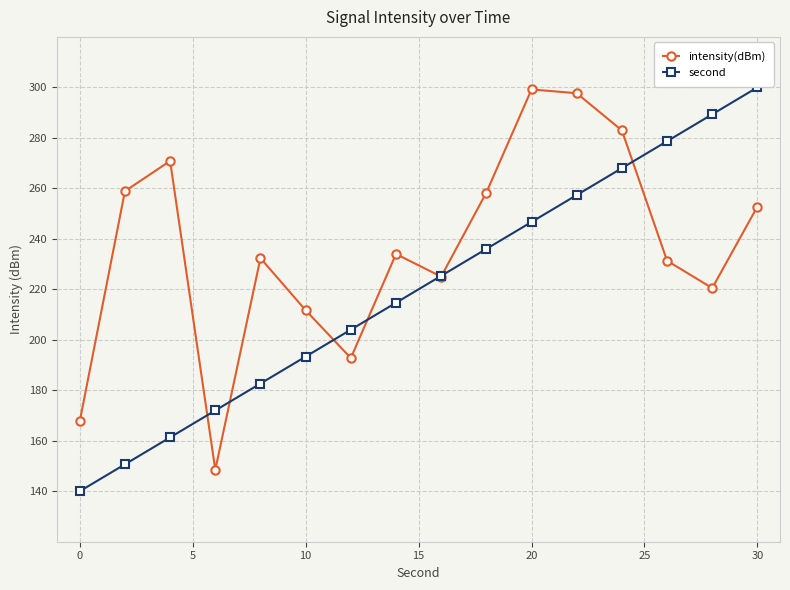

What is the maximum value for intensity(dBm)?

299.2